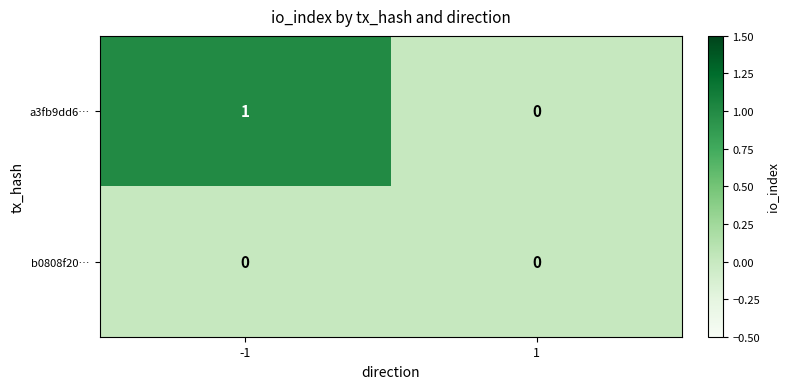

How many positive values does the a3fb9dd6… series have?

1